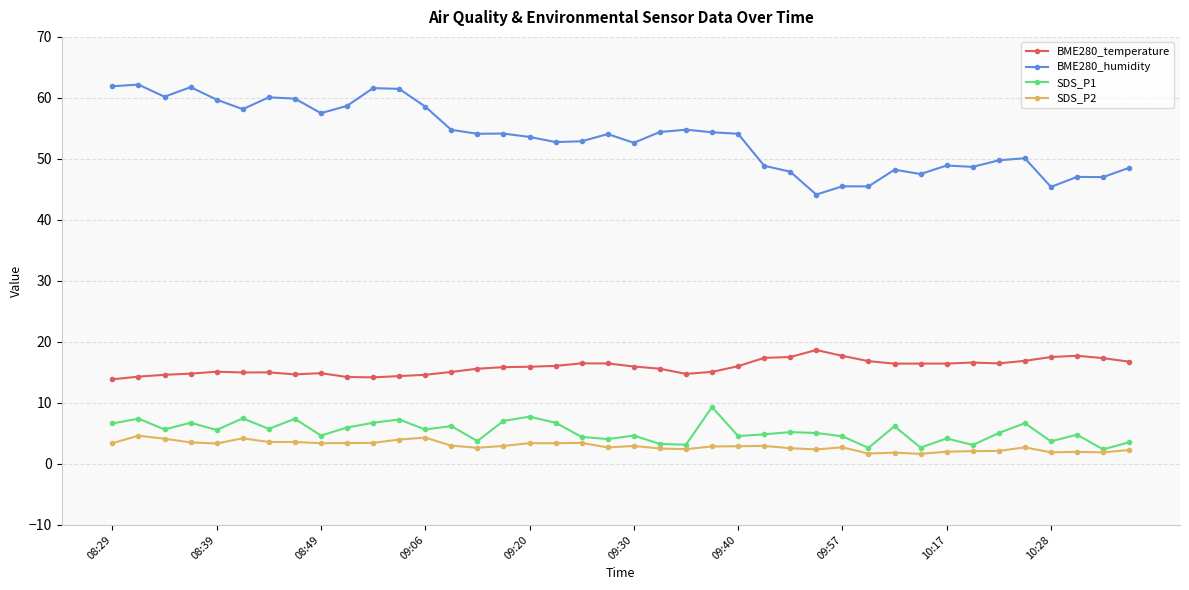

What is the lowest value of the BME280_temperature series?

13.9